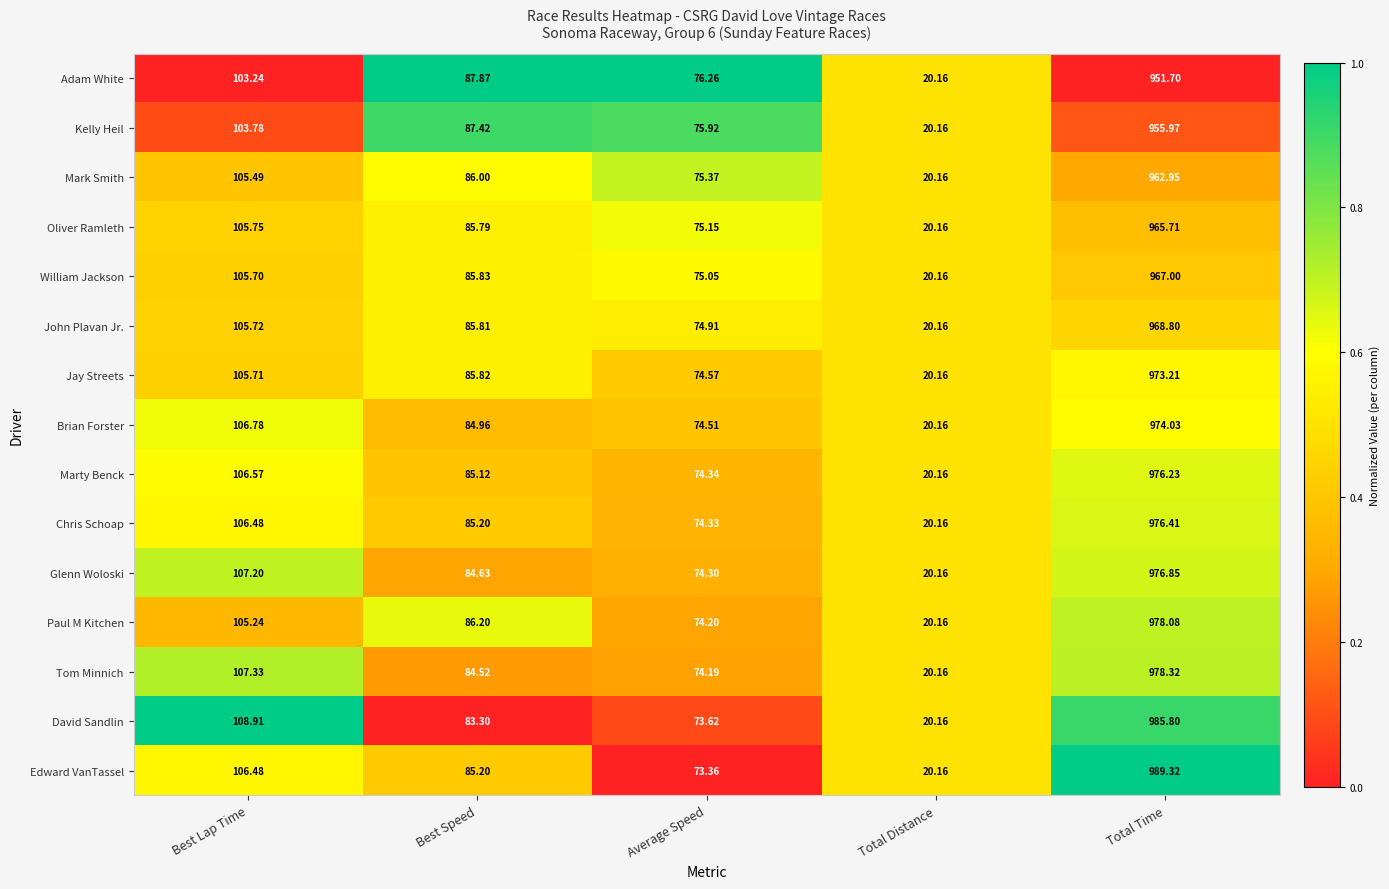

What is the difference between the highest and lowest values at Average Speed?

2.9